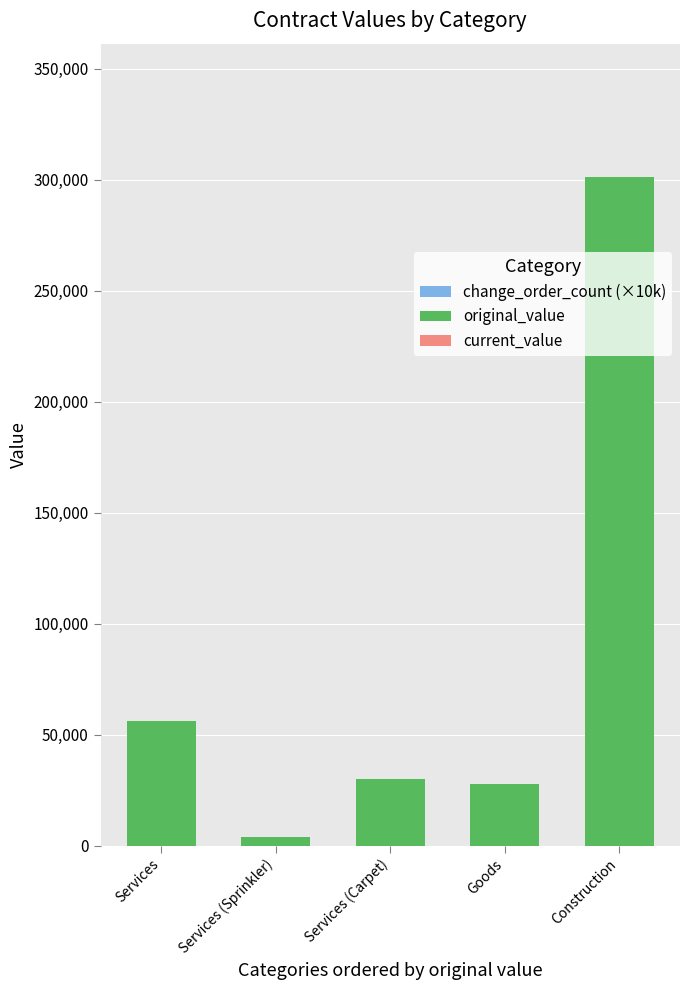

What is the sum of all original_value values?

418974.3